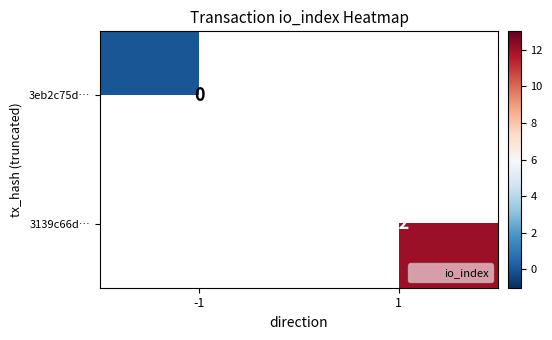

Rank the series by their maximum value, from highest to lowest.

3eb2c75d…, 3139c66d…